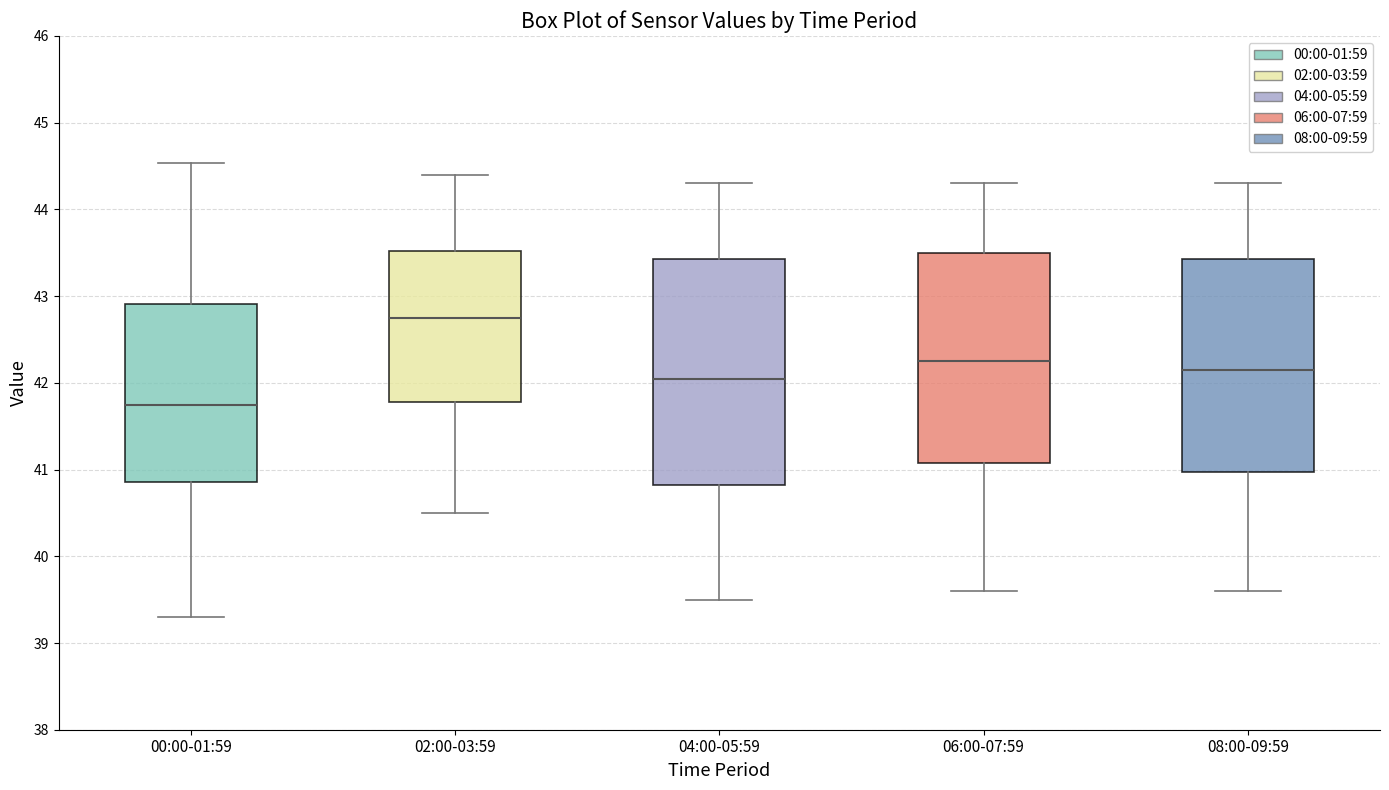

Comparing the boxes themselves (not the whiskers), which one is the tallest?

04:00-05:59